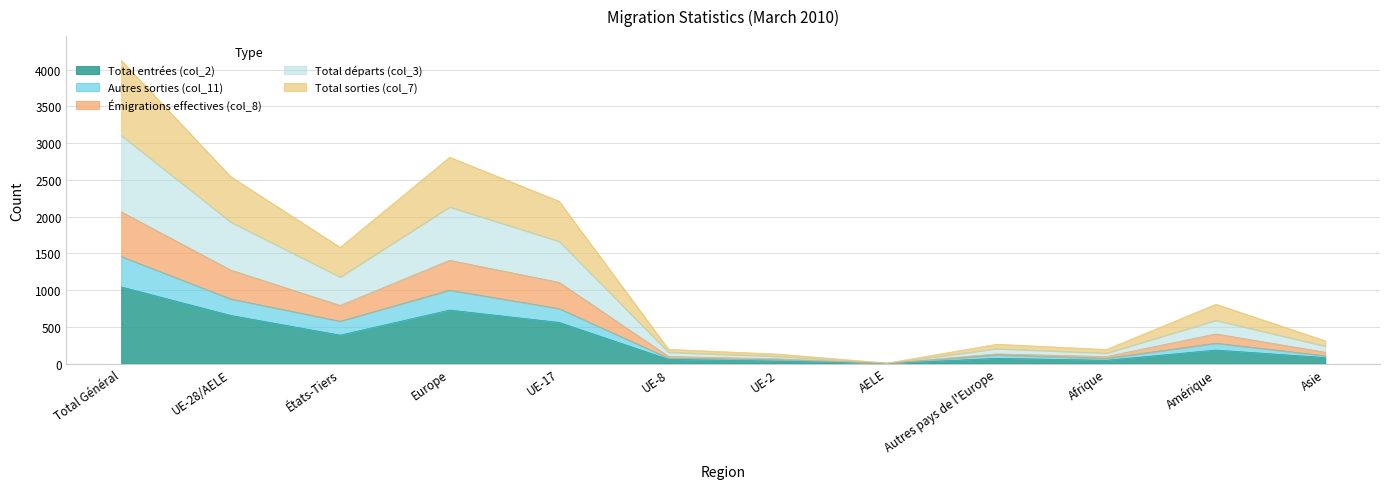

How many series are shown in this chart?

5